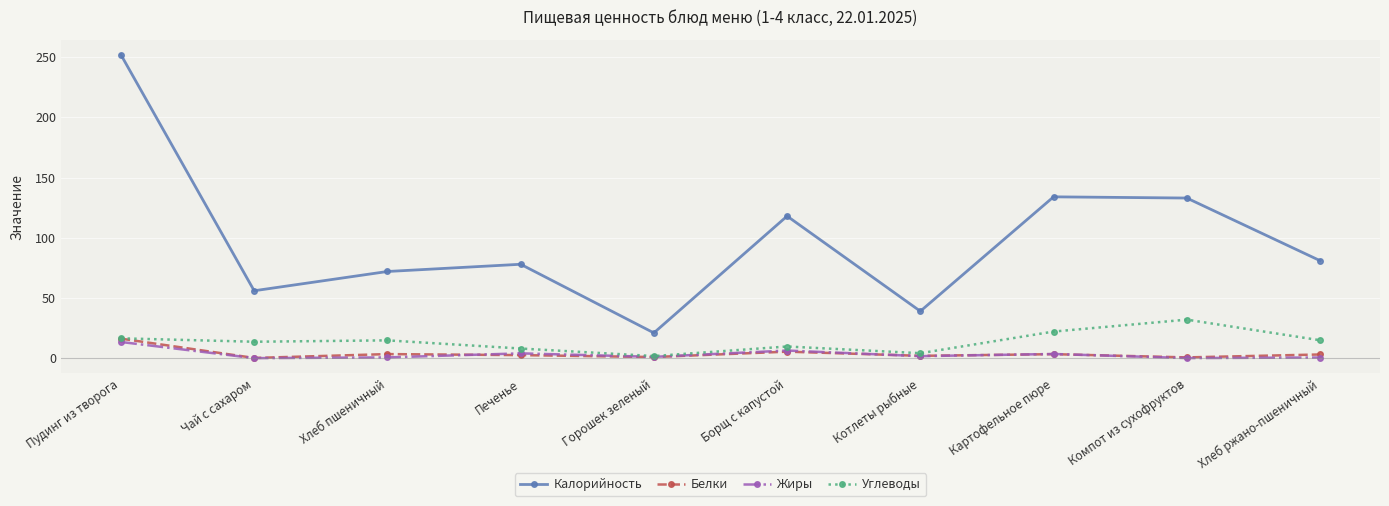

True or false: Калорийность and Белки intersect in this chart.

False